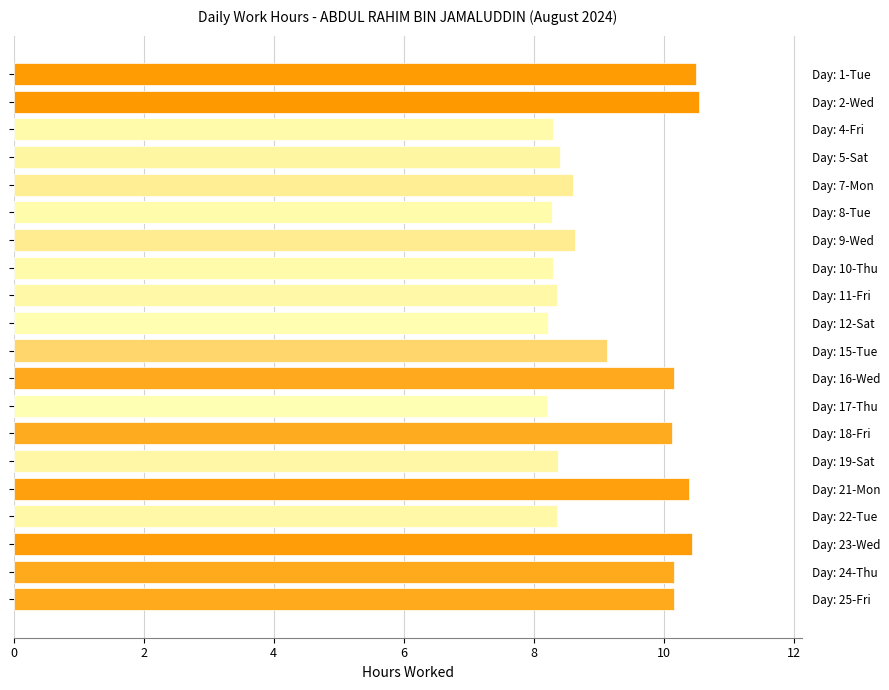

What is the minimum value shown in the chart?

8.2